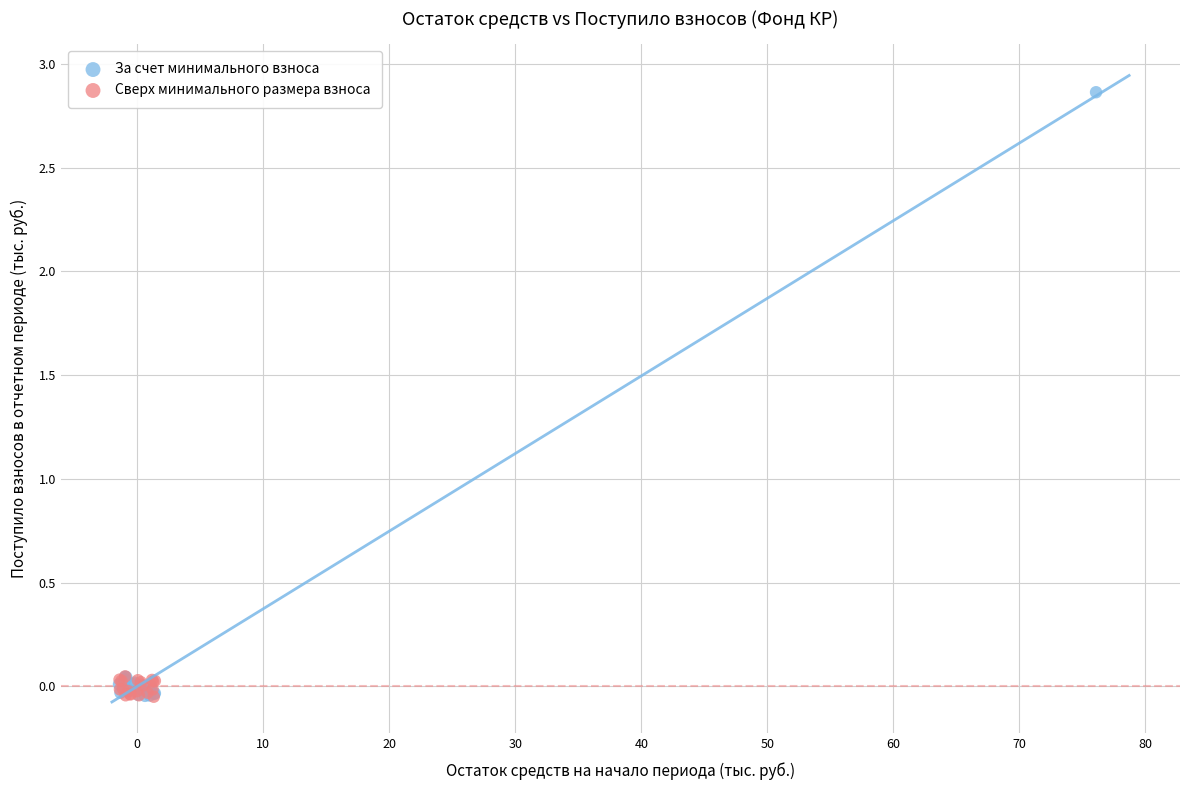

Which series has the largest Y range (max minus min)?

За счет минимального взноса